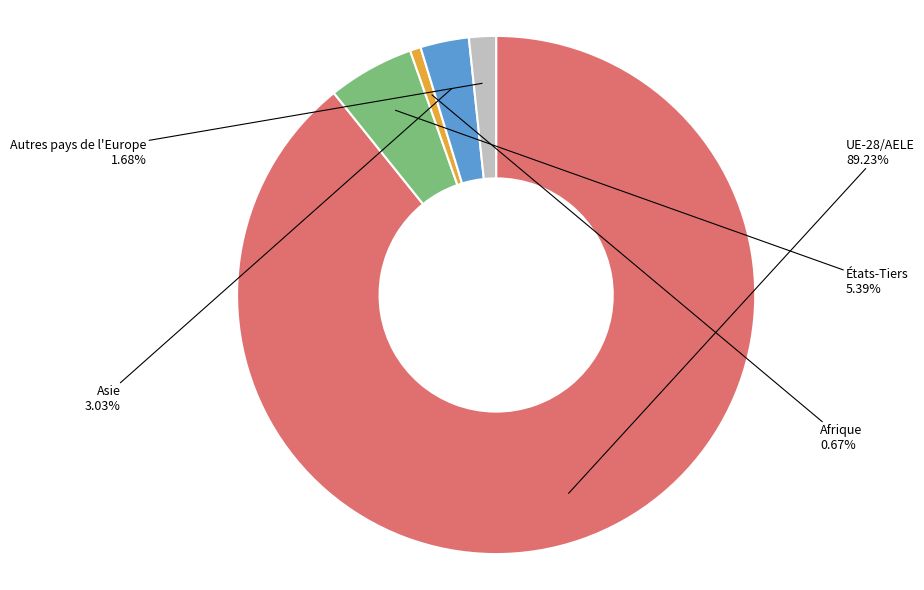

Is there any slice that represents more than half of the pie?

Yes